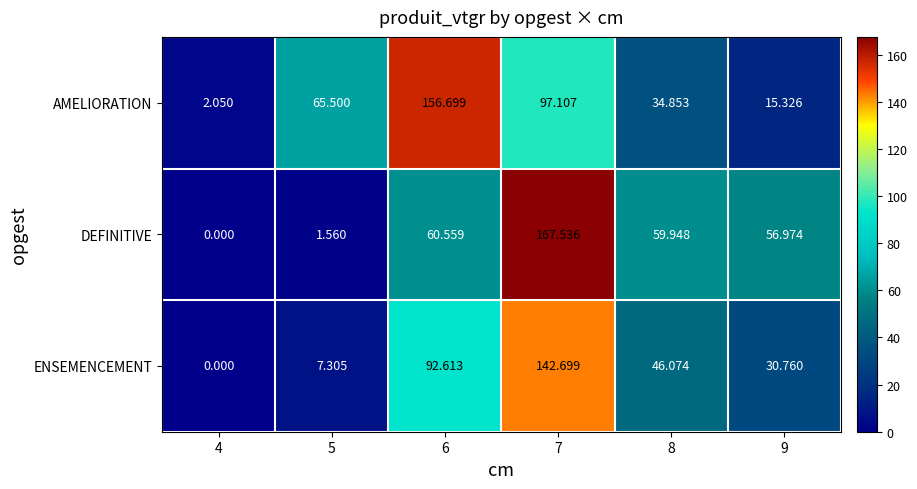

List the series in order of their overall mean, lowest first.

ENSEMENCEMENT, DEFINITIVE, AMELIORATION